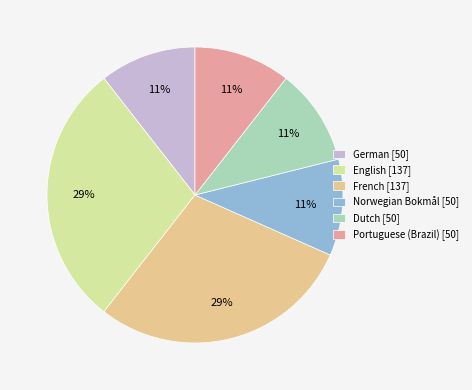

Is the sum of Dutch [50] and Norwegian Bokmål [50] greater than half?

No